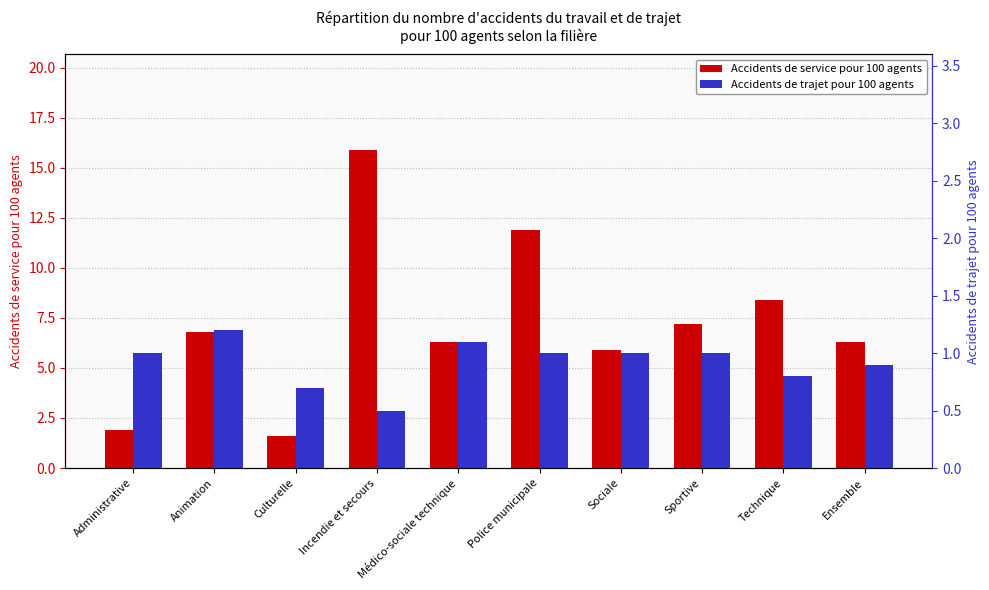

Count the number of categories in the chart.

10